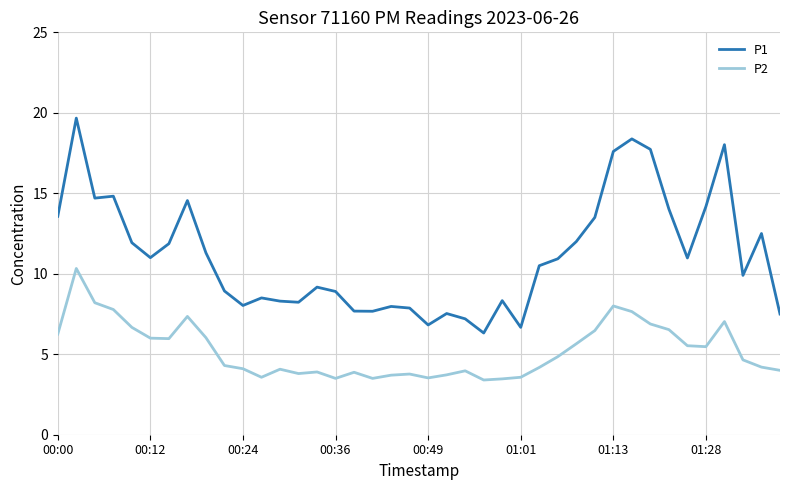

Rank the series by their average value, from lowest to highest.

P2, P1